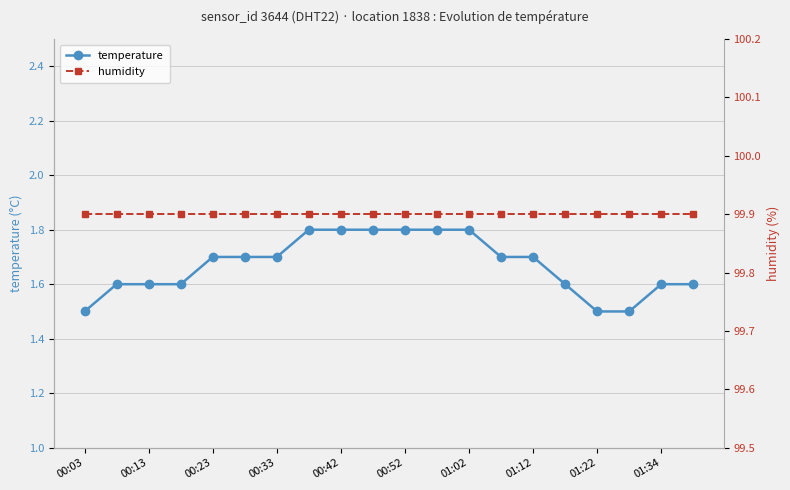

True or false: temperature has a value of 1.7 at 01:12.

True